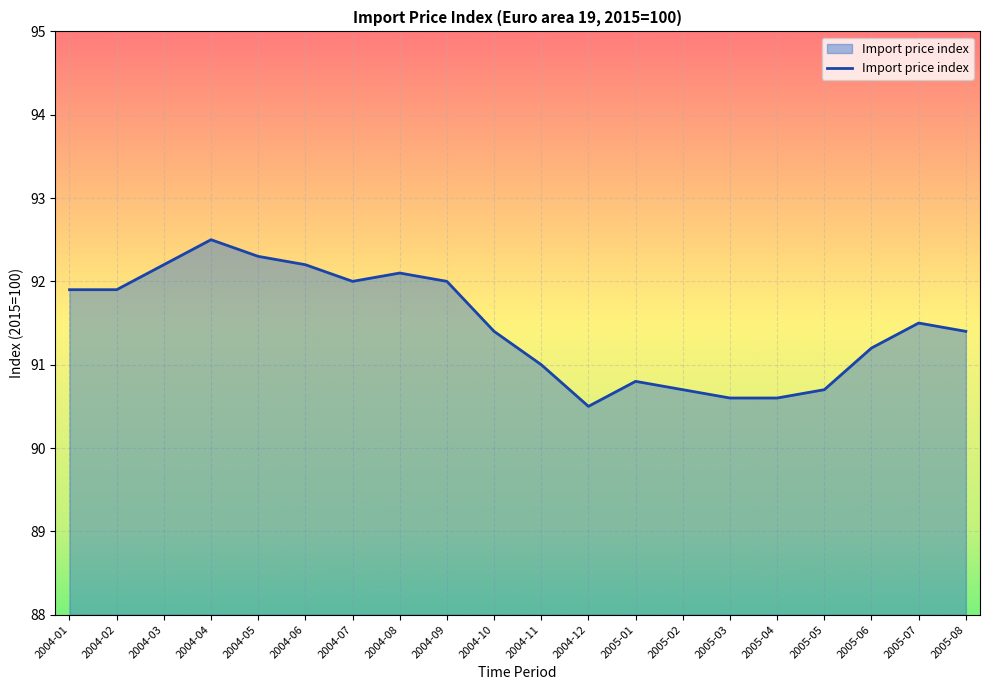

What is the maximum value shown in the chart?

92.5